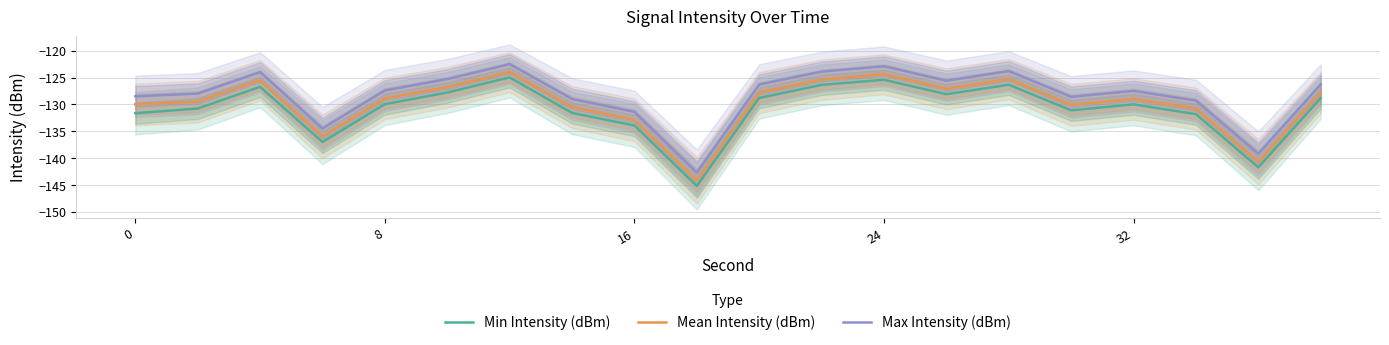

True or false: Mean Intensity (dBm) has more than 1 interior local peaks.

True